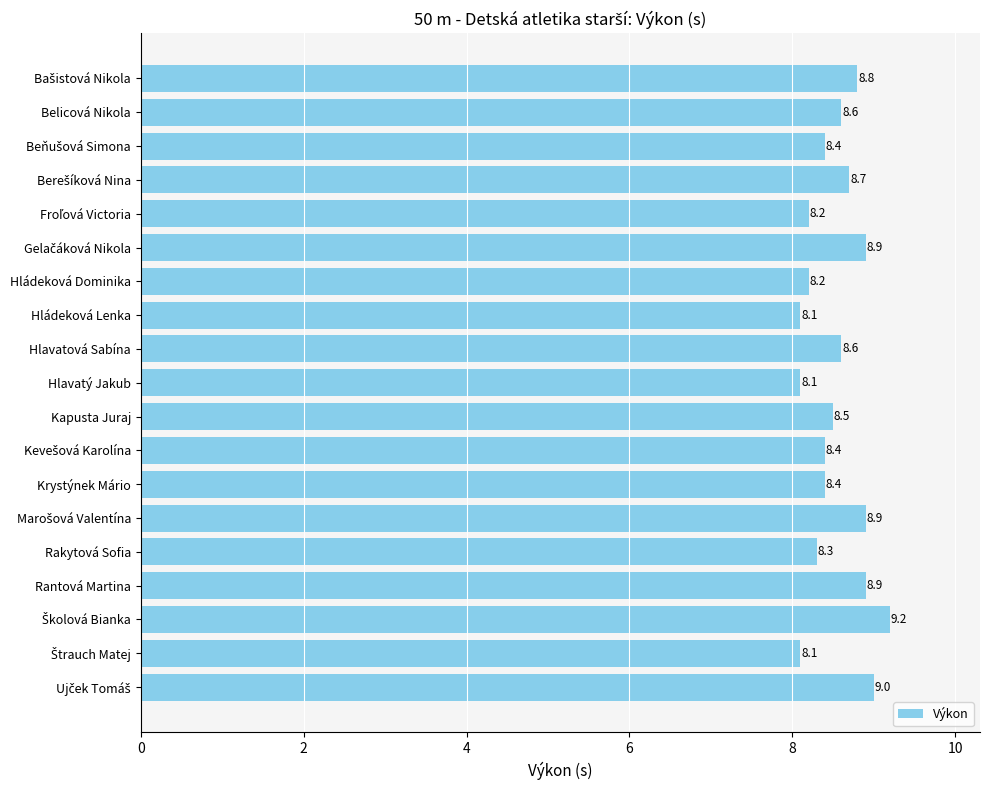

What is the label of the 11th bar from the bottom?

Hlavatová Sabína